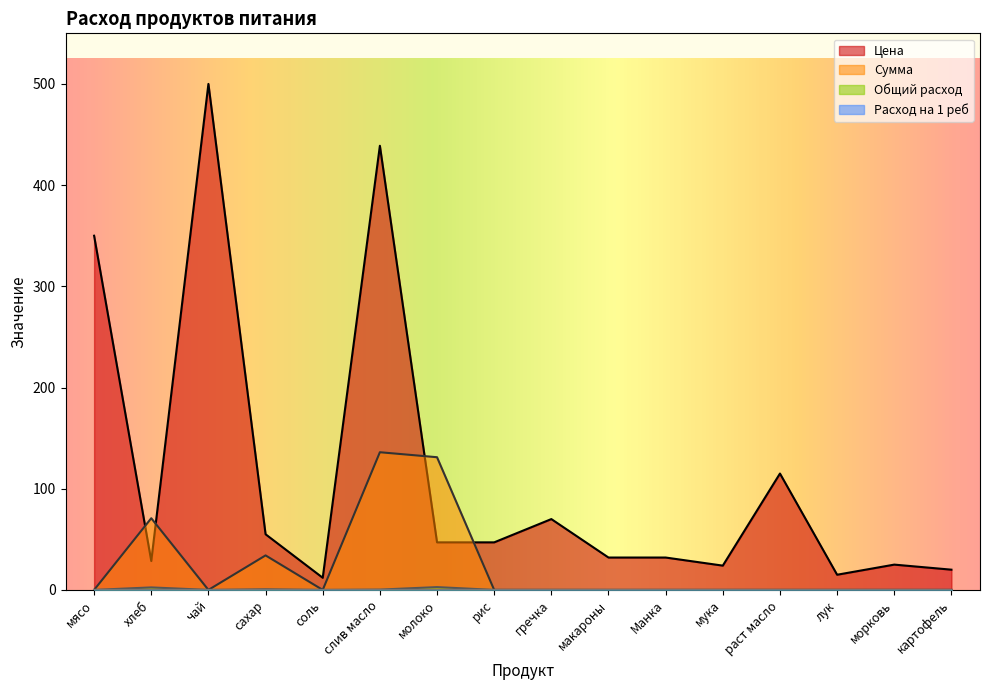

The value of Сумма at Манка is -73.7. True or false?

False